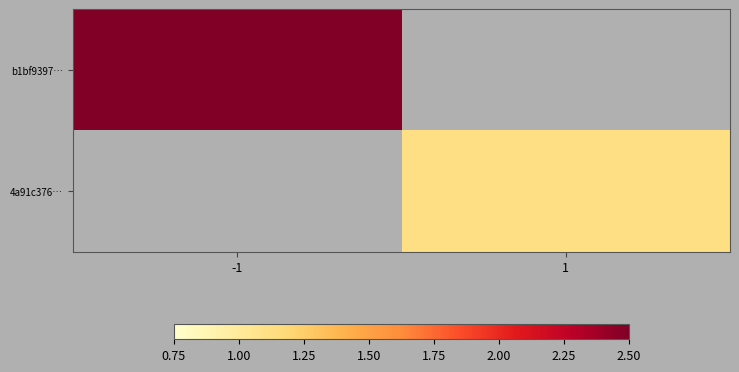

Which label corresponds to the smallest value in the chart?

1